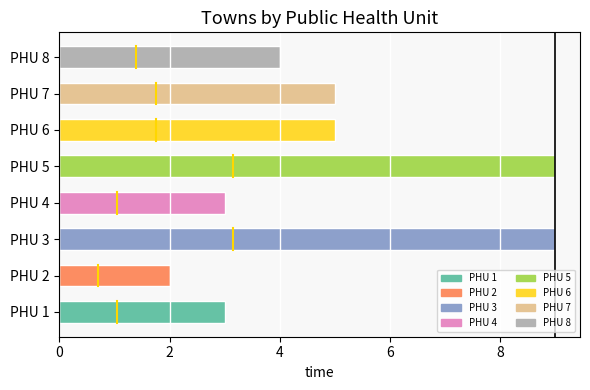

Which category has the lowest value across all series?

PHU 2